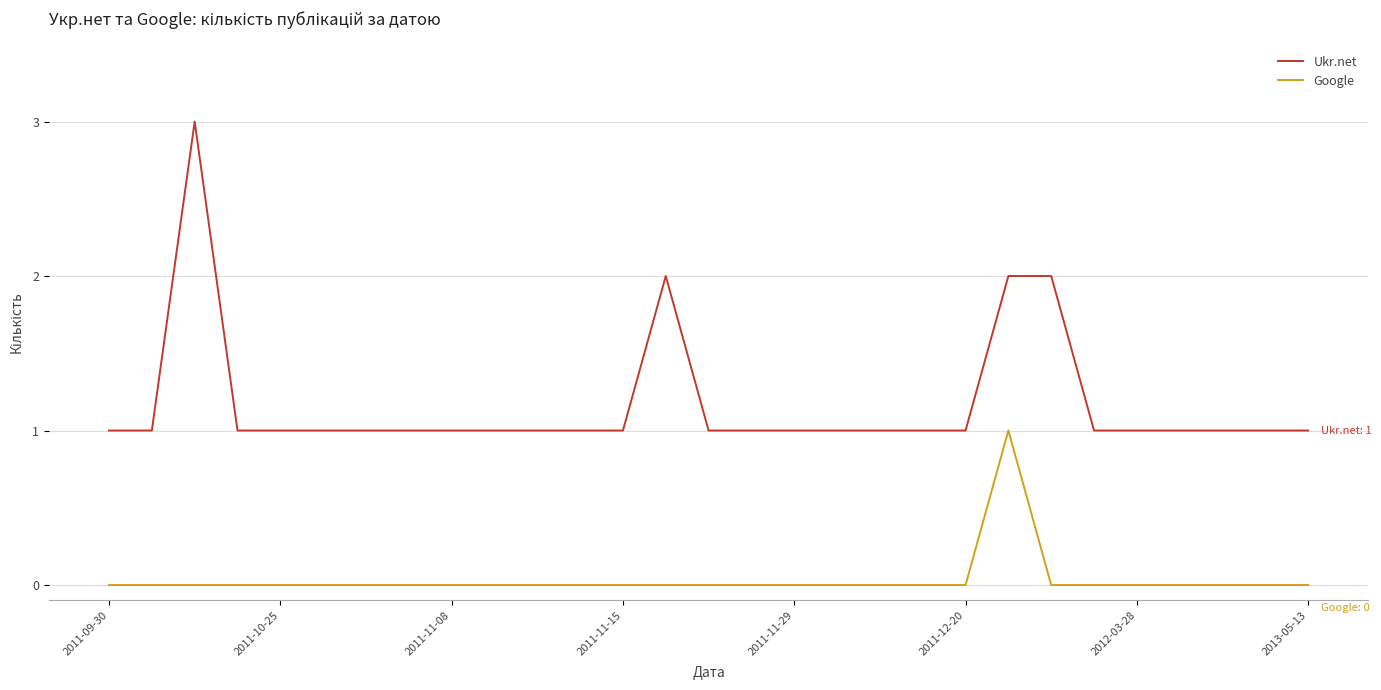

How many lines are shown in the chart?

2